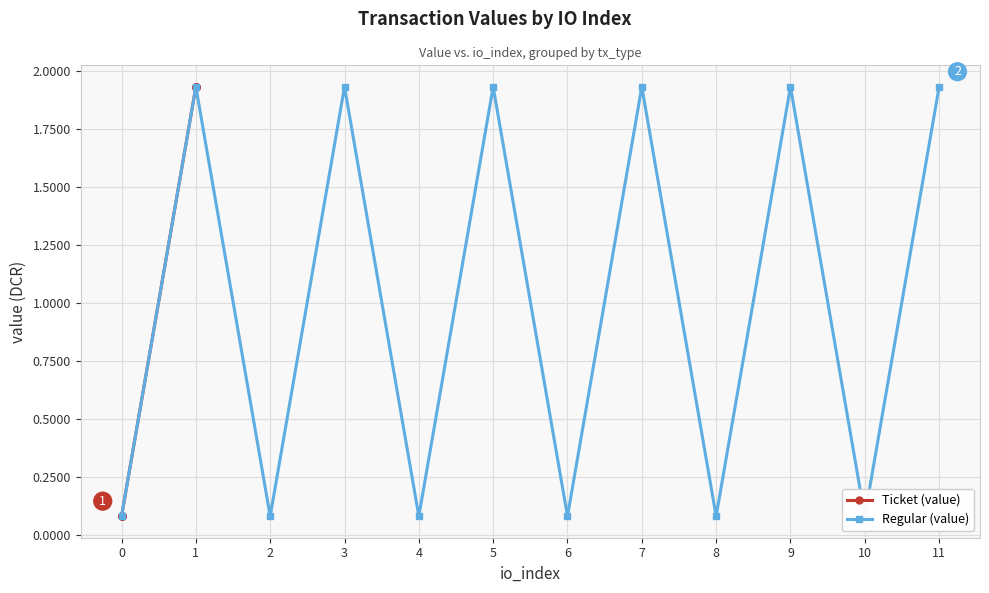

Which series ends up on top after the final intersection of Regular (value) and Ticket (value)?

Ticket (value)